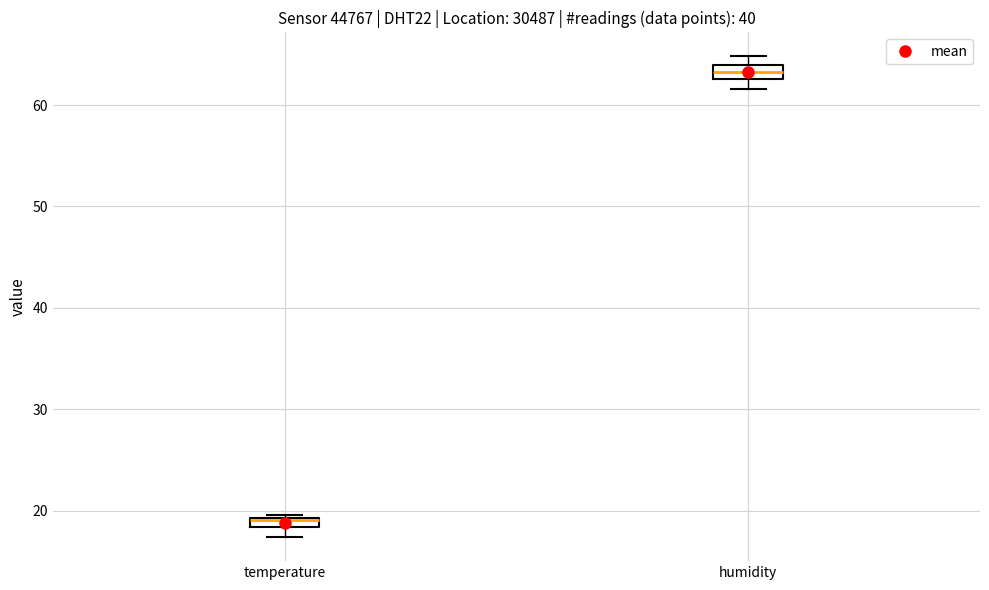

Where is the lower edge of the box for humidity on the y-axis? The values are not printed on the chart, so give them approximately, as read against the axis.

63